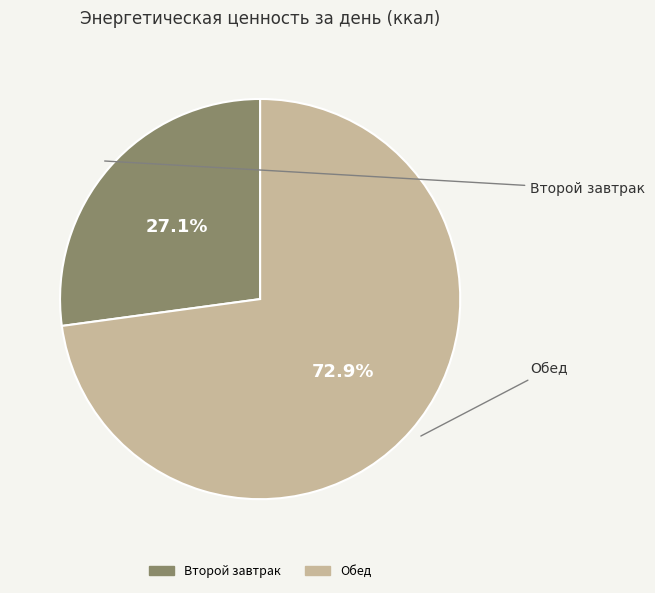

How many segments does this pie chart have?

2